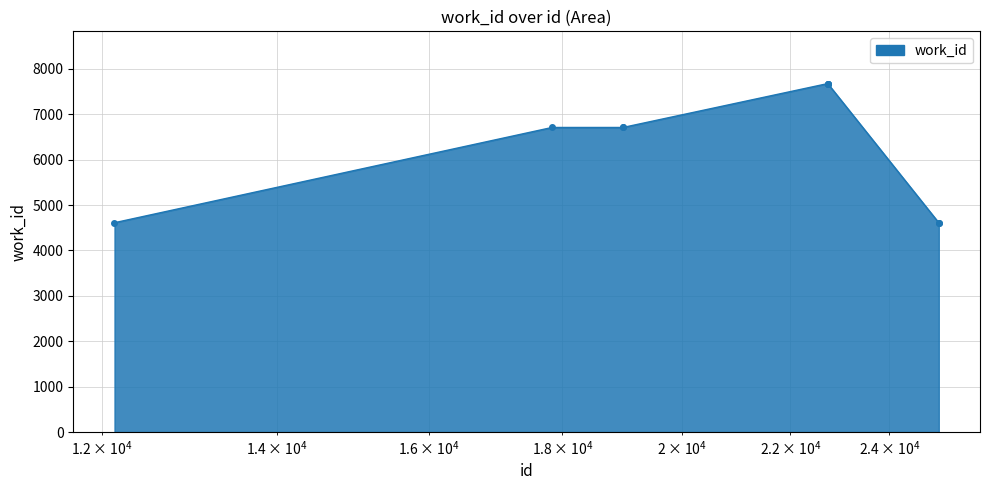

What is the sum of all values?

64650